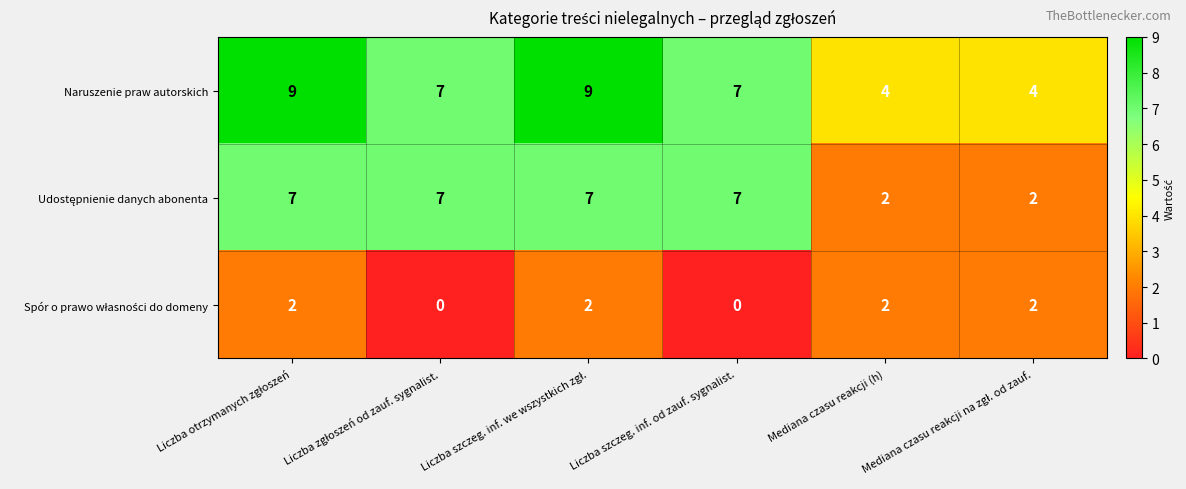

What is the difference between the highest and lowest values at Liczba szczeg. inf. od zauf. sygnalist.?

7